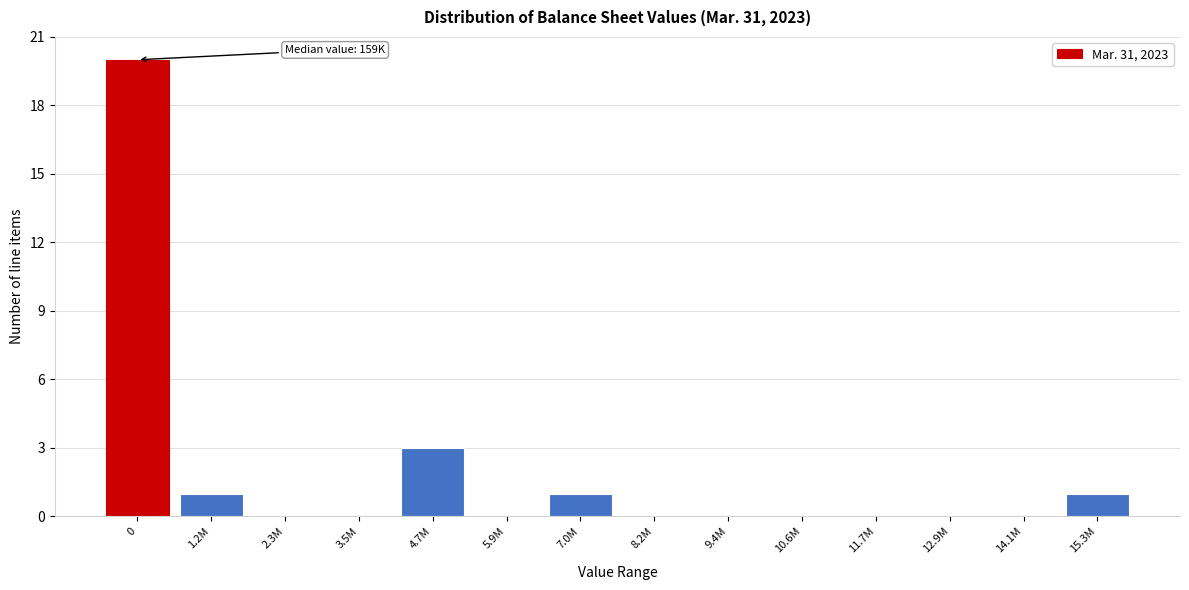

Reading left to right, transcribe all the data shown in this chart.

0=20	1.2M=1	2.3M=0	3.5M=0	4.7M=3	5.9M=0	7.0M=1	8.2M=0	9.4M=0	10.6M=0	11.7M=0	12.9M=0	14.1M=0	15.3M=1